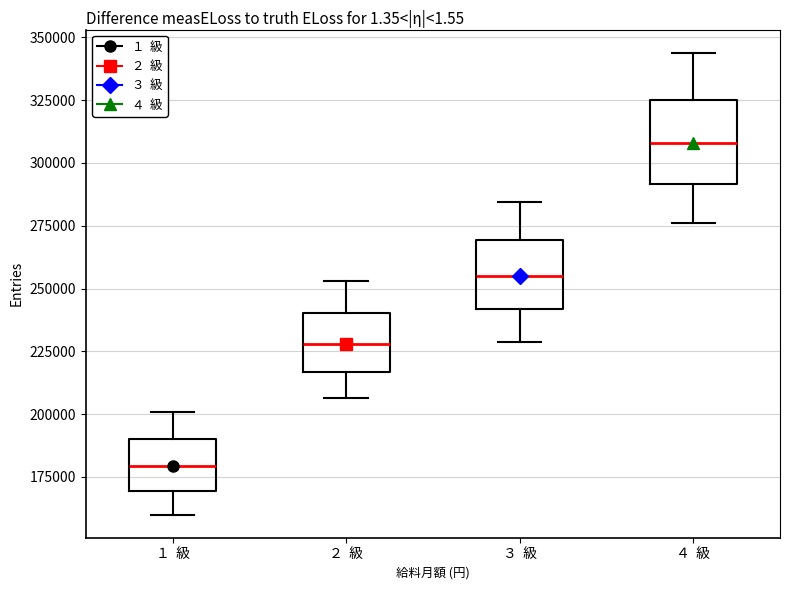

Where is the upper edge of the box for １ 級 on the y-axis? The values are not printed on the chart, so give them approximately, as read against the axis.

190000